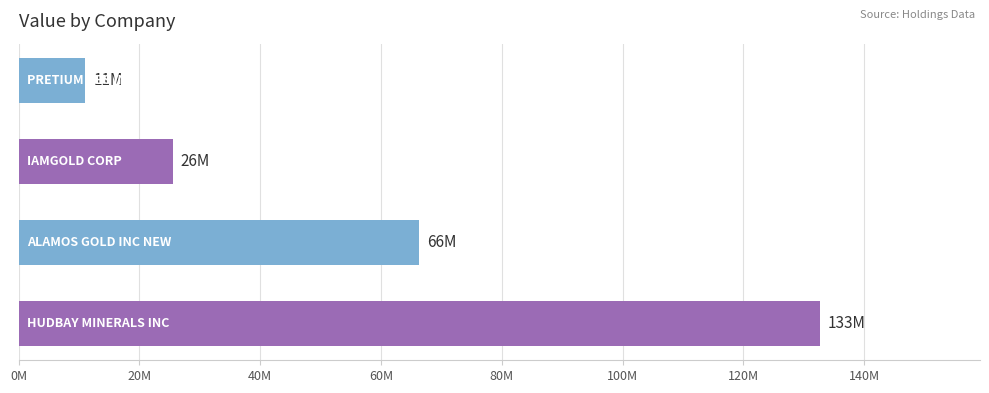

Are the bars horizontal?

Yes